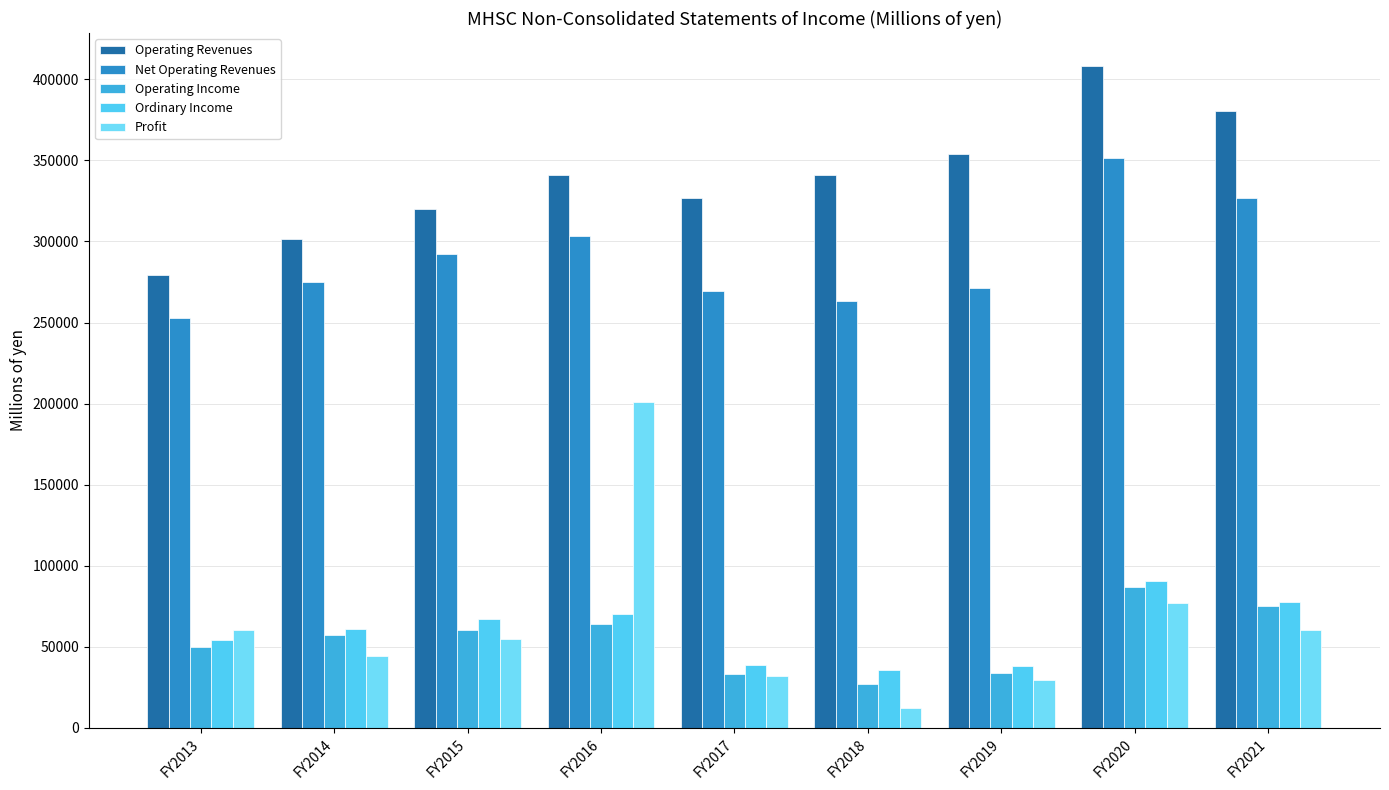

Which series has the widest spread of values?

Profit